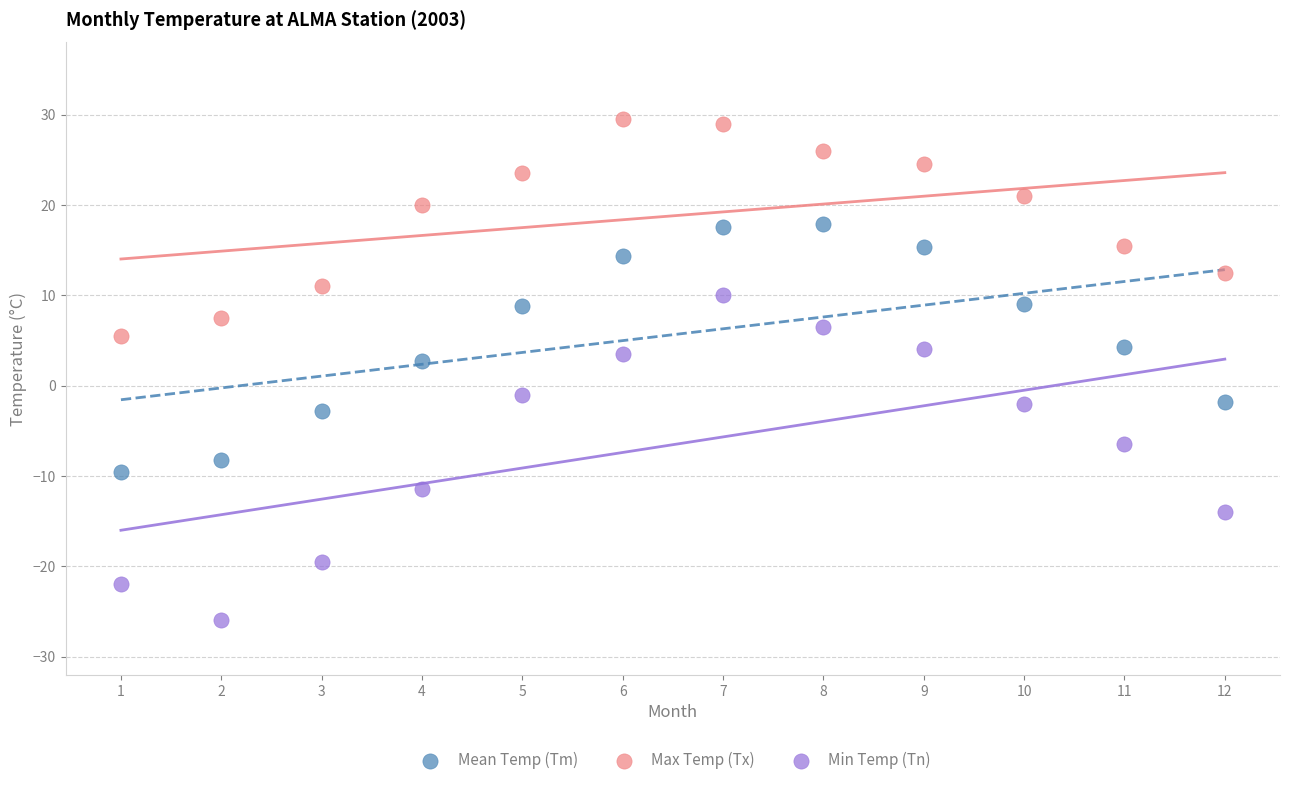

What are all the series names shown in the legend?

Mean Temp (Tm), Max Temp (Tx), Min Temp (Tn)